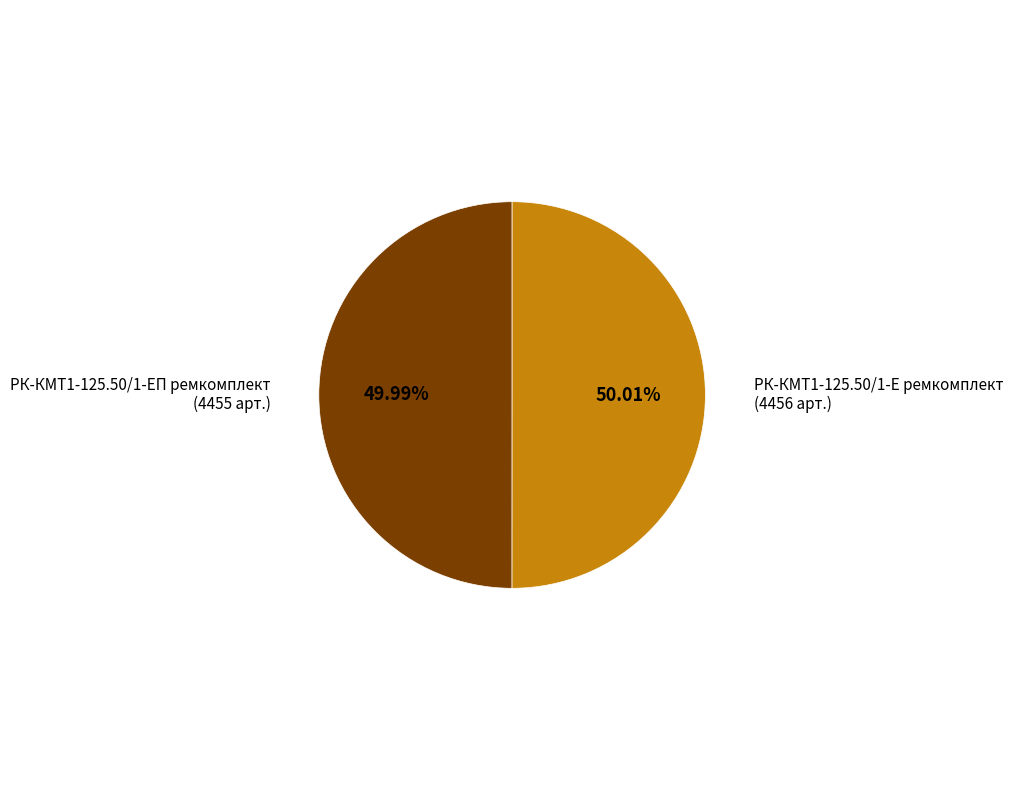

Is there any slice that represents more than half of the pie?

Yes